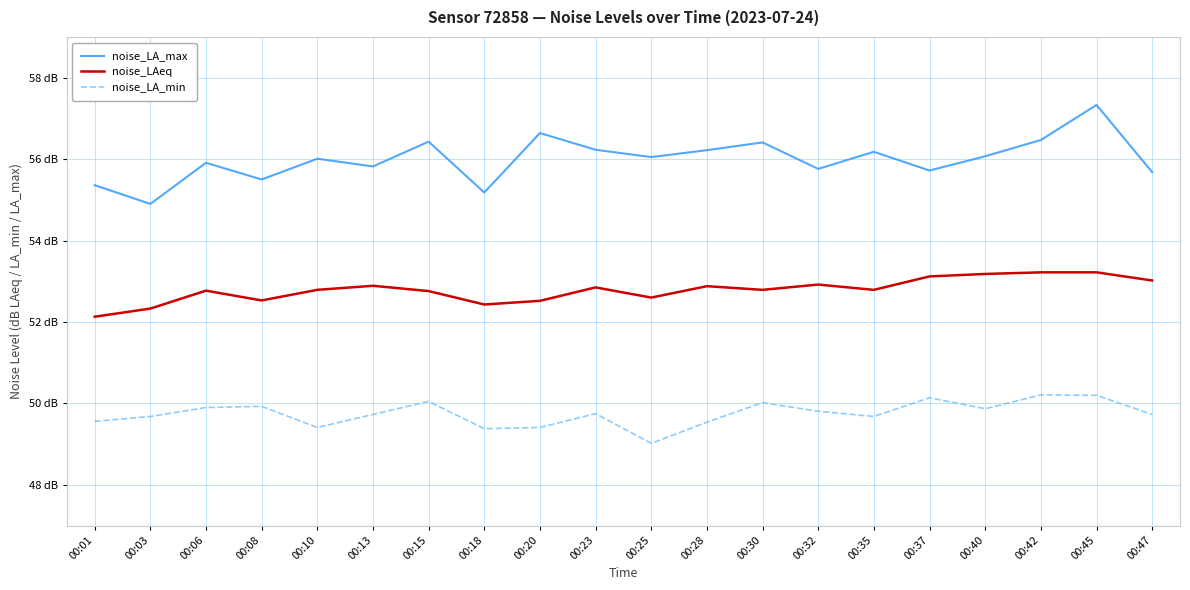

The noise_LA_max series shows 30.6 at 00:28. True or false?

False